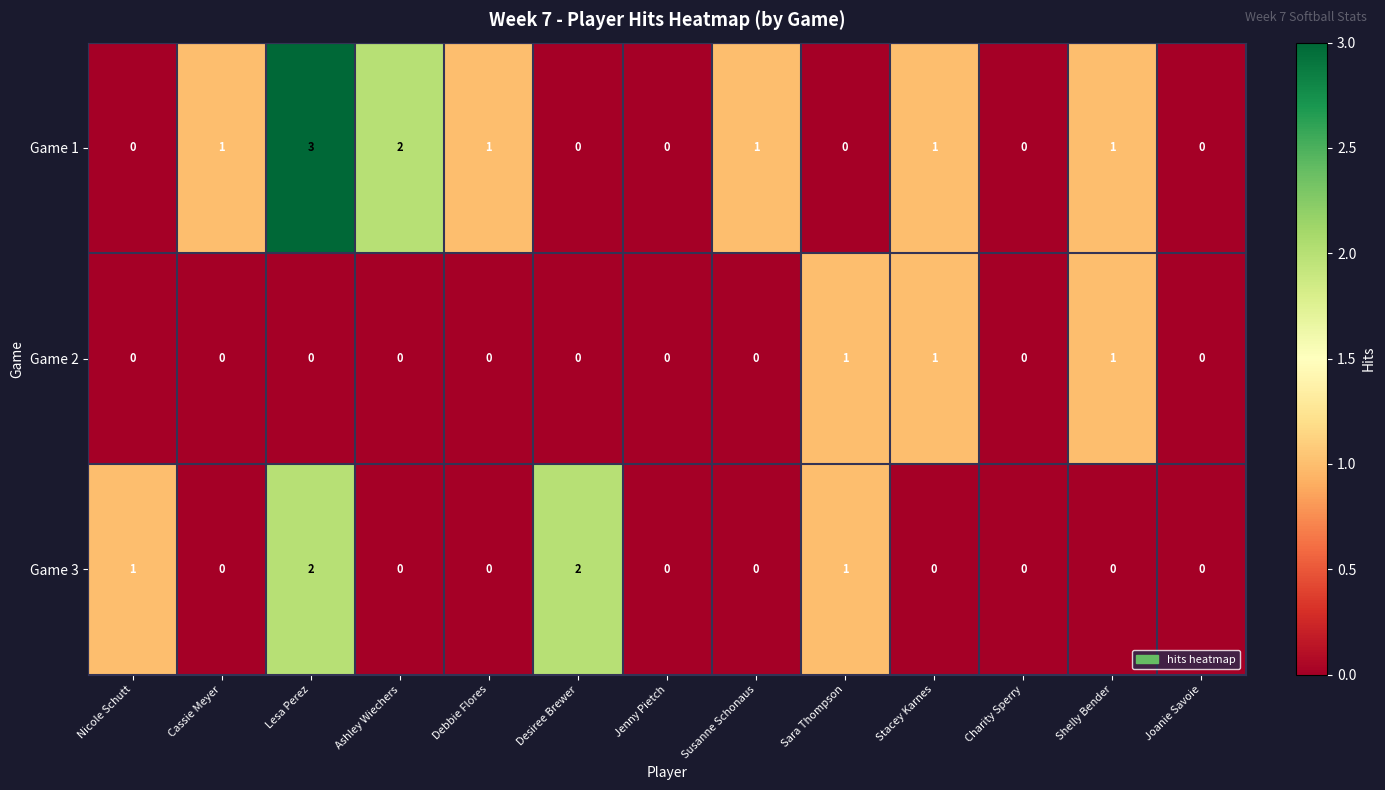

Which series has the largest range (max minus min)?

Game 1